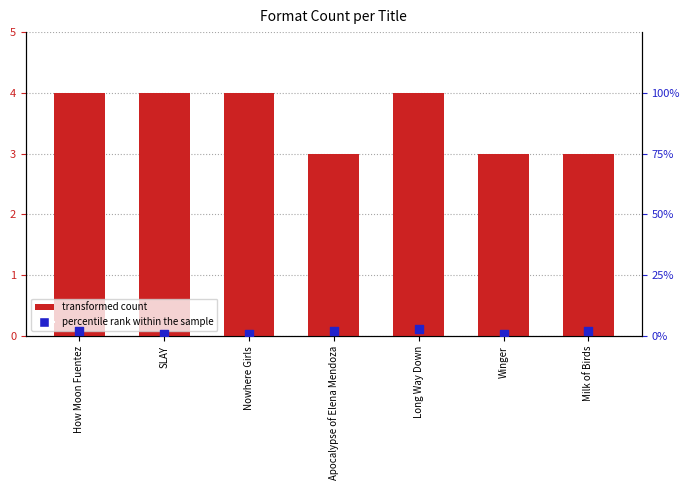

Which series has the widest spread of Y values?

percentile rank within the sample